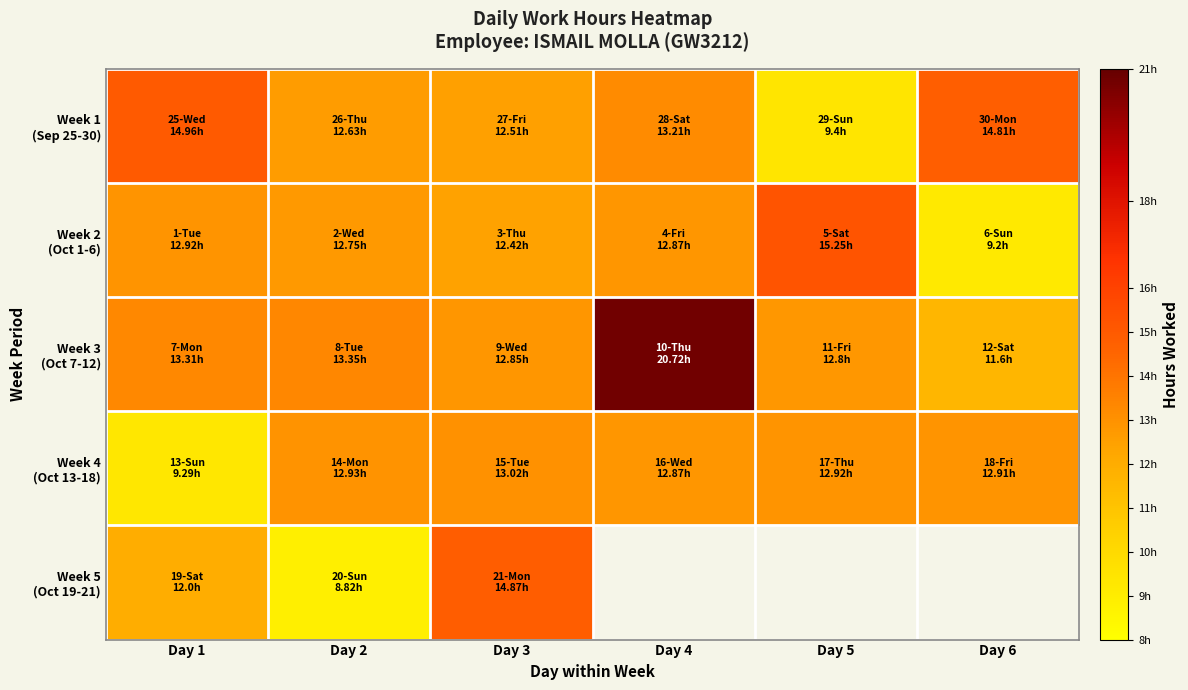

What is the difference between the maximum and minimum values in the Week 2 (Oct 1-6) series?

6.1